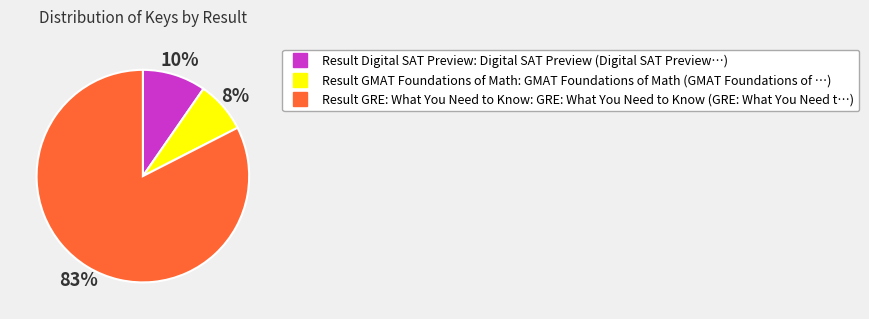

Does any single category account for the majority?

Yes